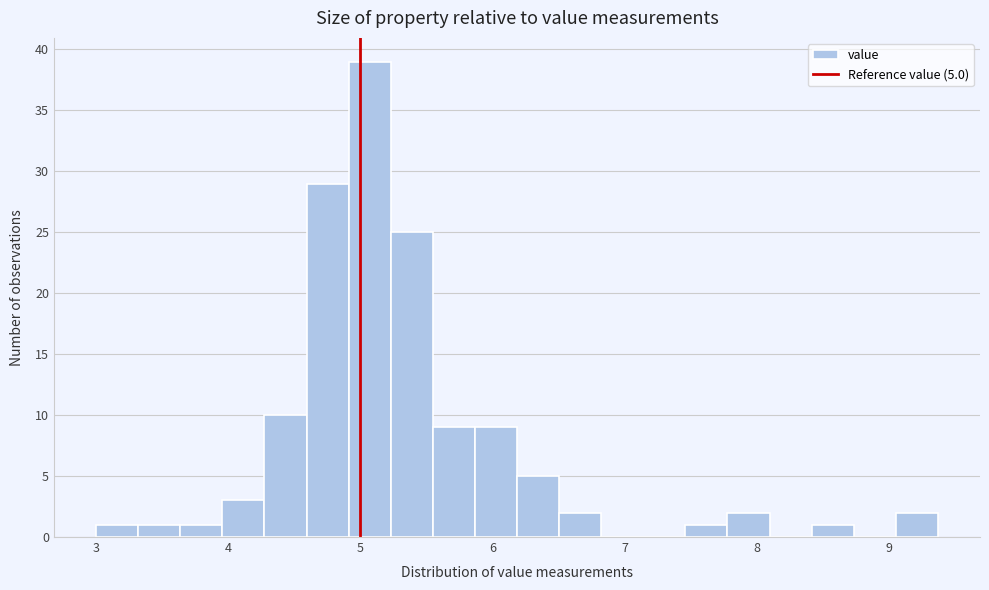

Around what value on the x-axis is the tallest bar? Give the approximate position of its centre, as read against the axis.

5.1